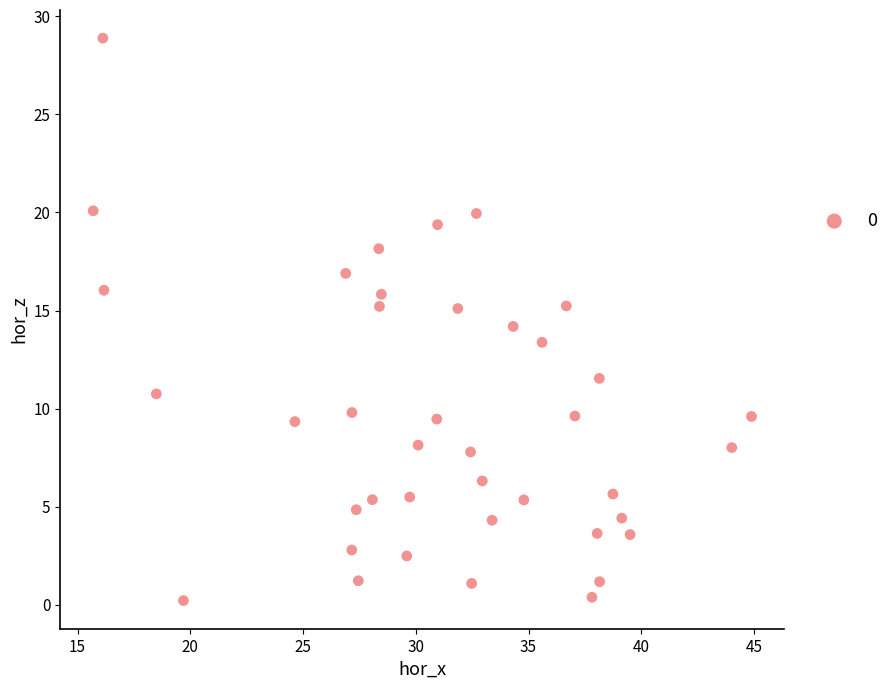

What is the range of Y values (max minus min)?

28.7